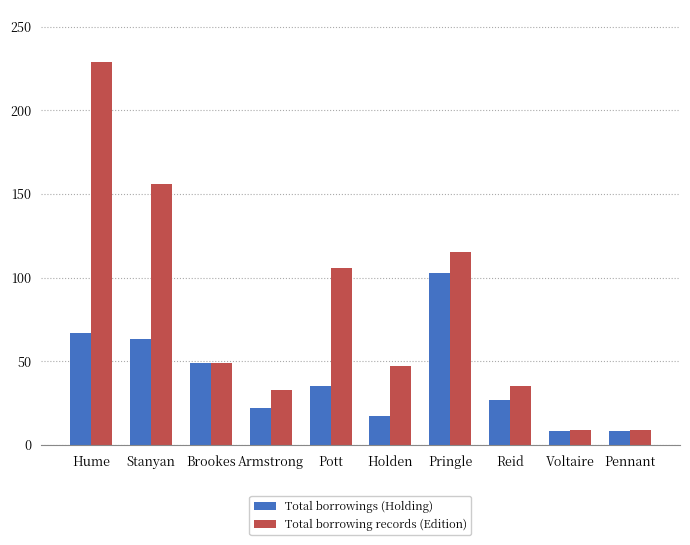

Between Hume and Voltaire, which series saw the biggest shift?

Total borrowing records (Edition)